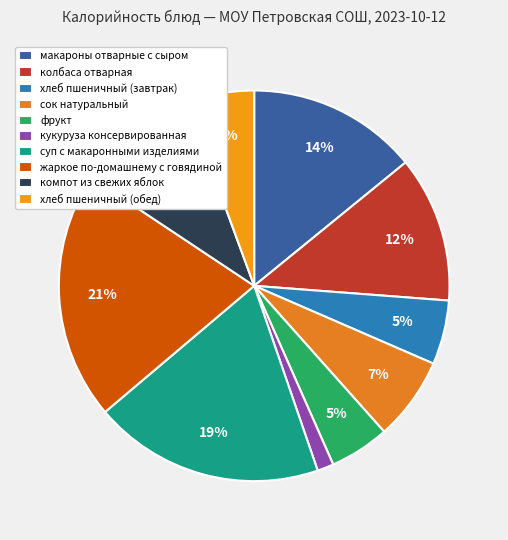

Which category has the biggest portion of the pie?

жаркое по-домашнему с говядиной